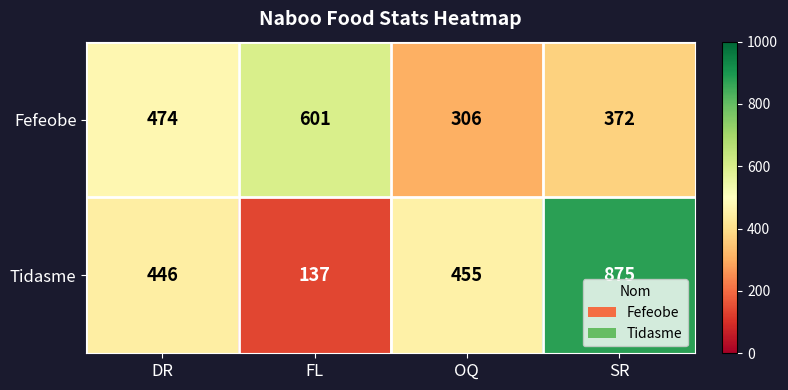

At how many categories does at least one series exceed 364?

4